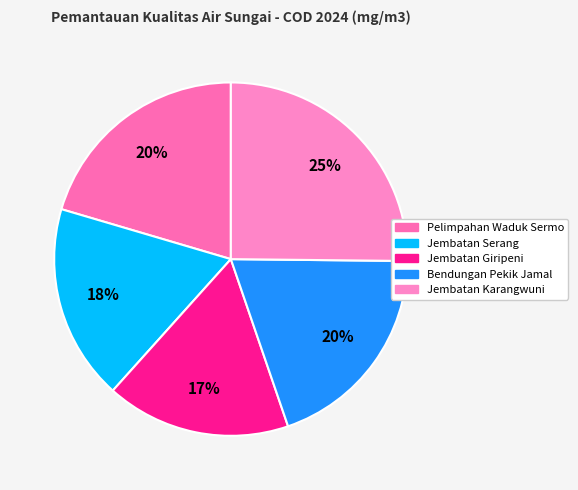

To the nearest percent, what is the combined percentage of Jembatan Karangwuni and Pelimpahan Waduk Sermo?

46%